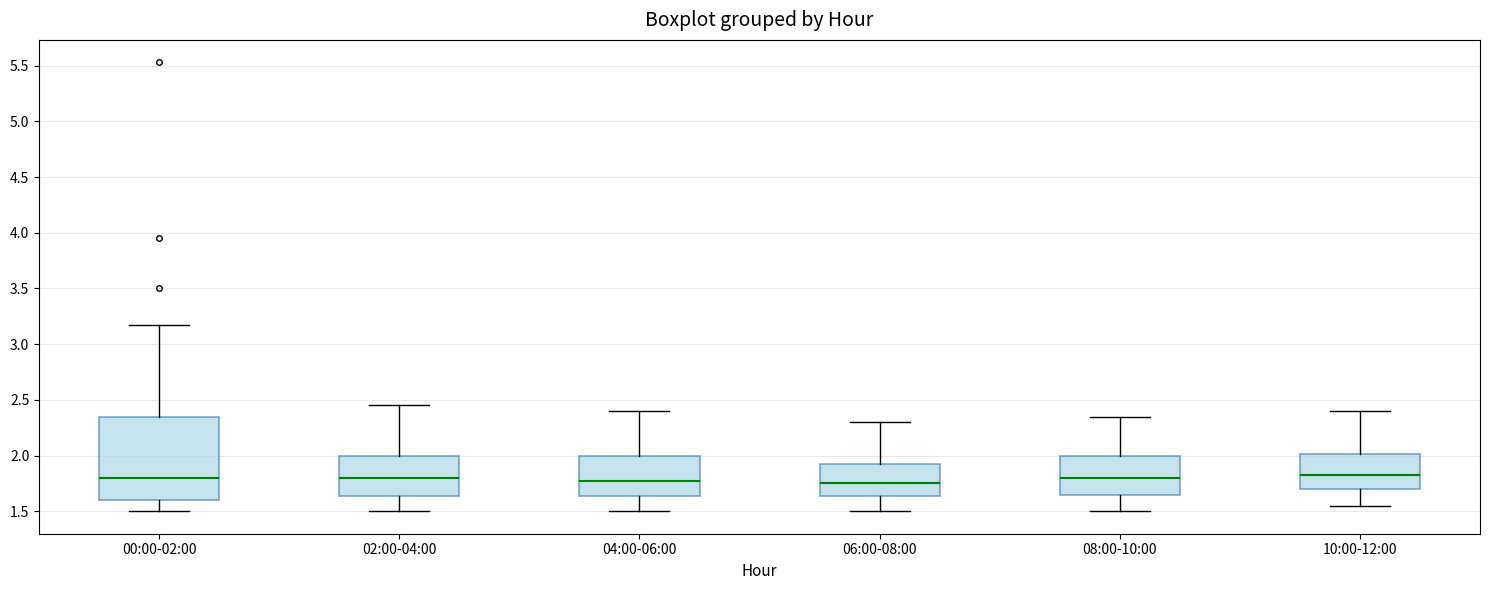

Reading left to right, read every box against the y-axis: the position of its median line, the range the box covers, and the ends of its whiskers. The values are not printed on the chart, so give them approximately, as read against the axis.

00:00-02:00: median 1.80, box 1.60 to 2.35, whiskers 1.50 to 3.15
02:00-04:00: median 1.80, box 1.65 to 2.00, whiskers 1.50 to 2.45
04:00-06:00: median 1.80, box 1.65 to 2.00, whiskers 1.50 to 2.40
06:00-08:00: median 1.75, box 1.65 to 1.95, whiskers 1.50 to 2.30
08:00-10:00: median 1.80, box 1.65 to 2.00, whiskers 1.50 to 2.35
10:00-12:00: median 1.85, box 1.70 to 2.00, whiskers 1.55 to 2.40